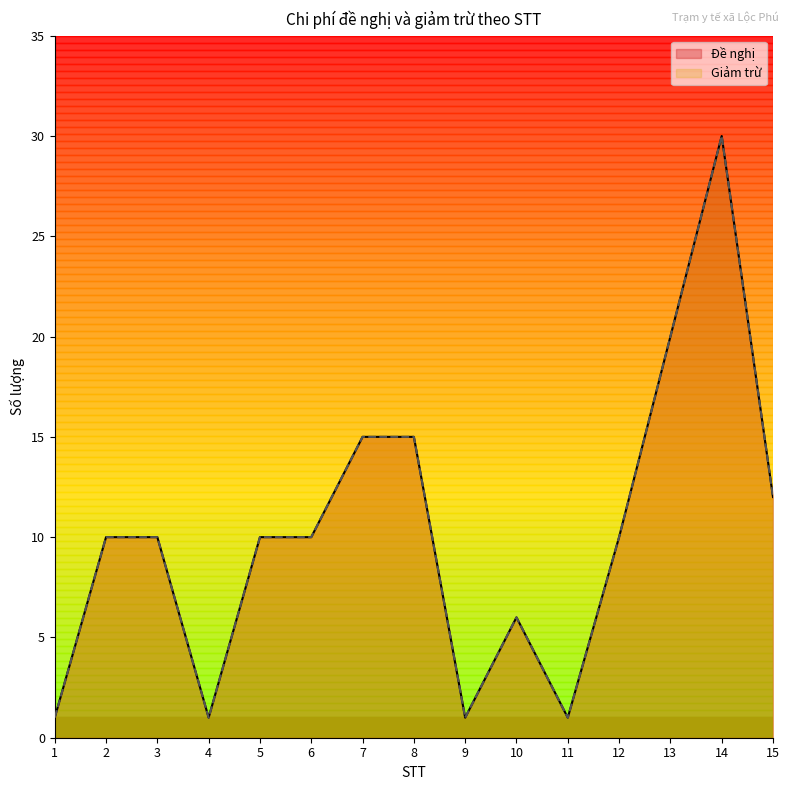

What is the approximate value of Đề nghị at 2, to the nearest 5?

10